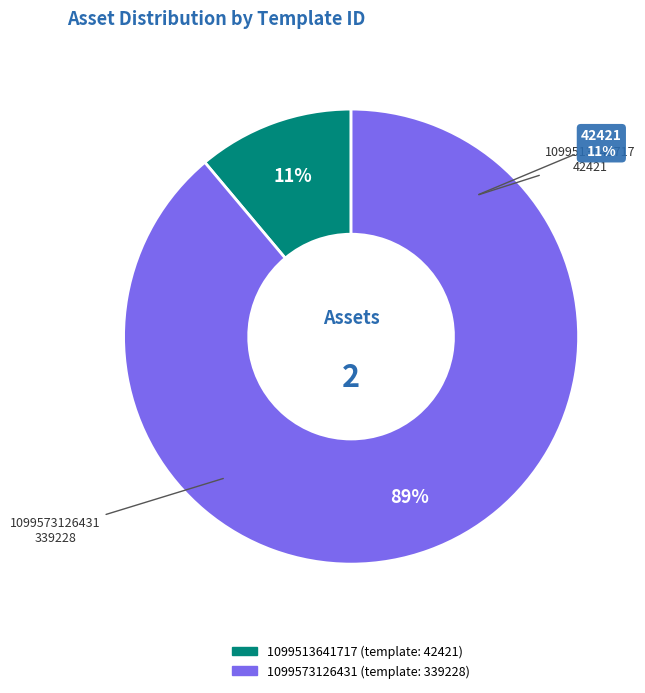

Which category has the biggest portion of the pie?

1099573126431